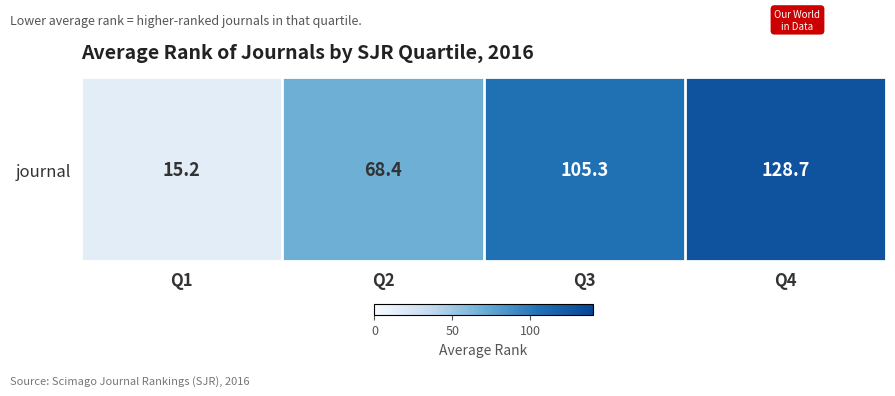

What is the average value?

79.4